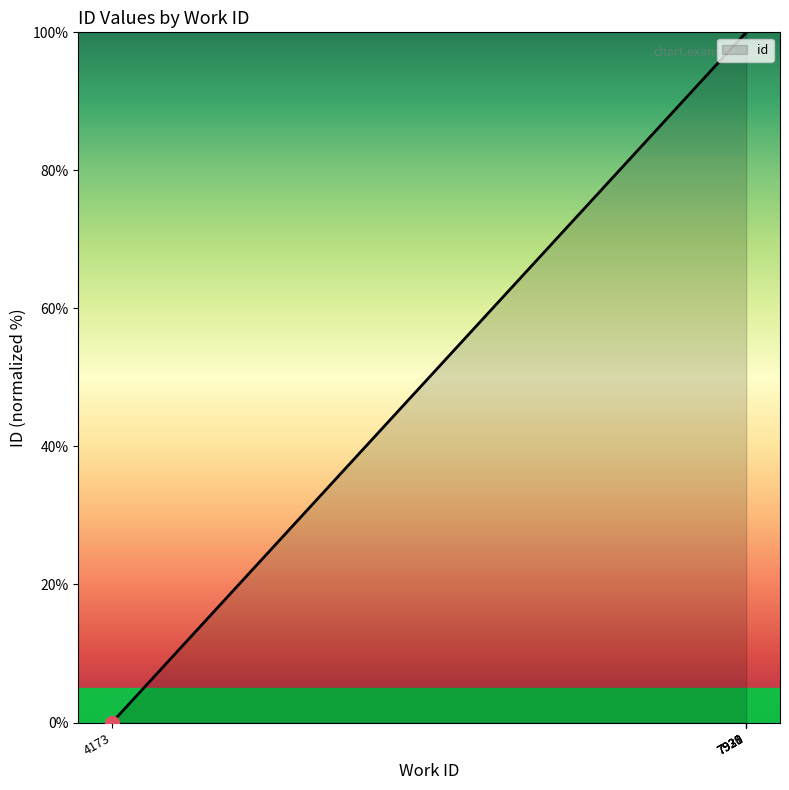

The value at 7931 is 171.7. True or false?

False